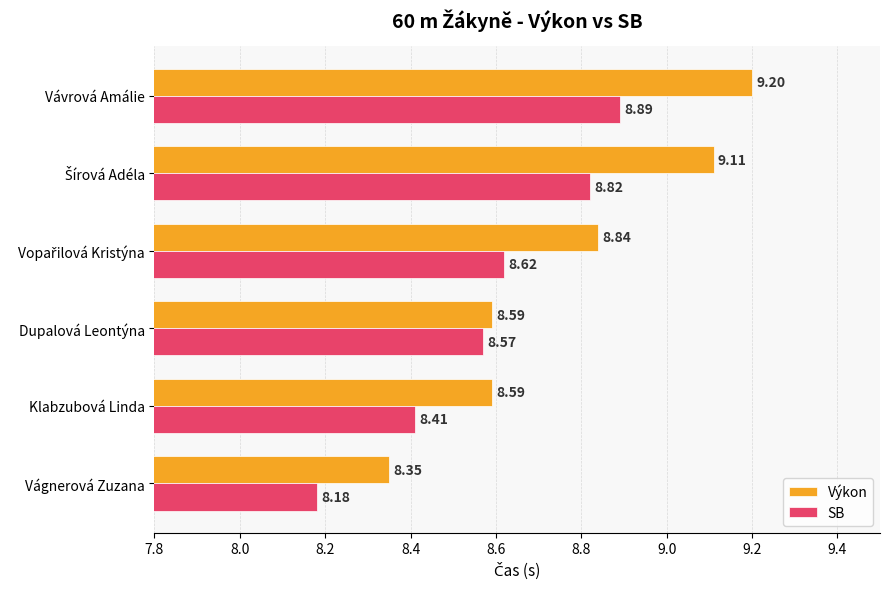

What is the smallest value displayed?

8.2